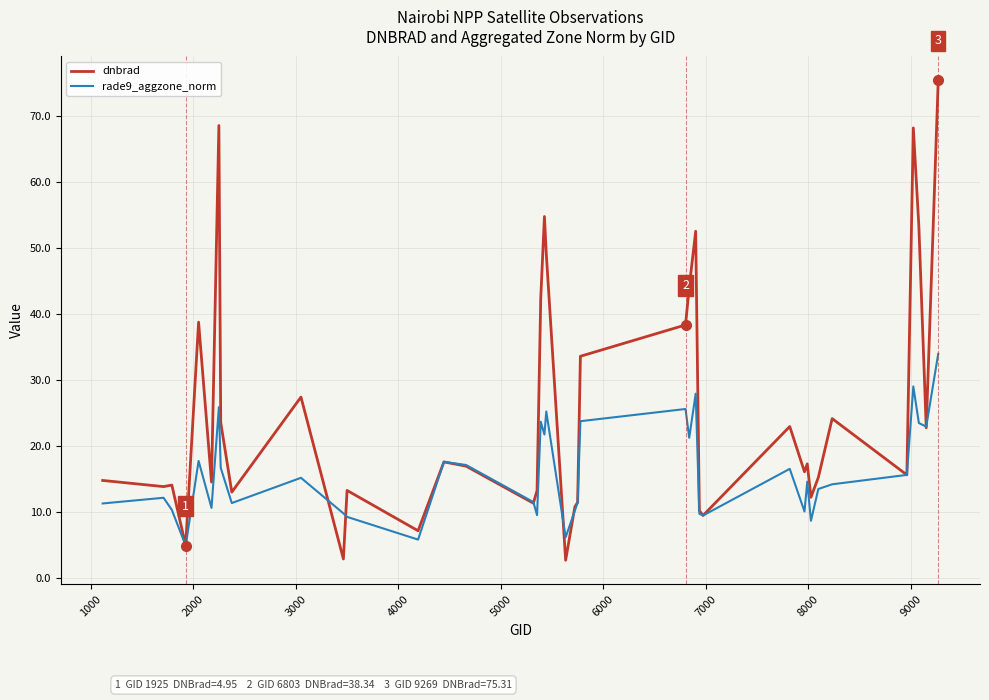

List the series in order of their overall mean, highest first.

dnbrad, rade9_aggzone_norm